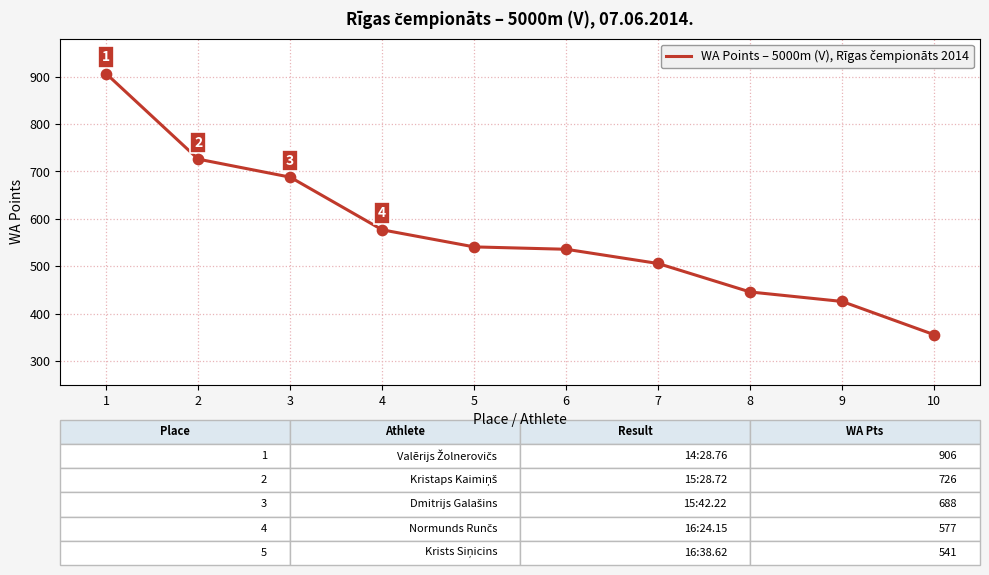

Which has a higher value, 6 or 9?

6